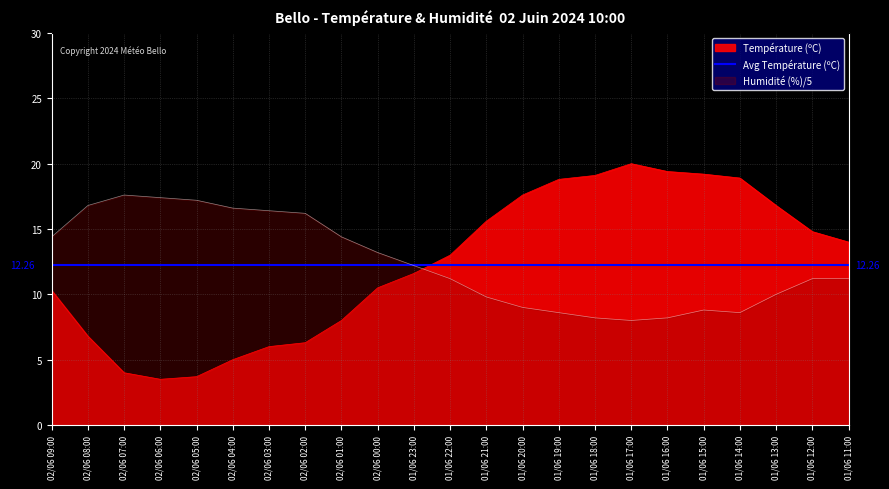

What position from the left is 02/06 03:00?

7